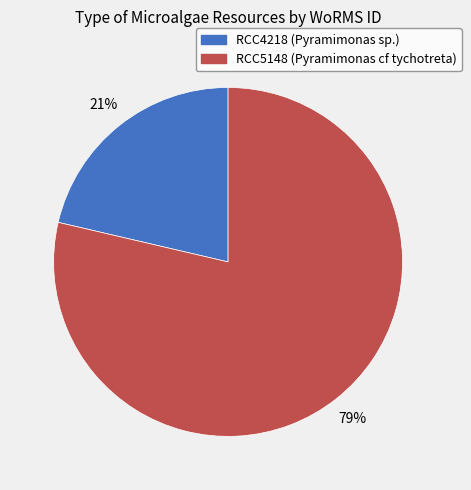

What is the smallest slice in the pie chart?

RCC4218